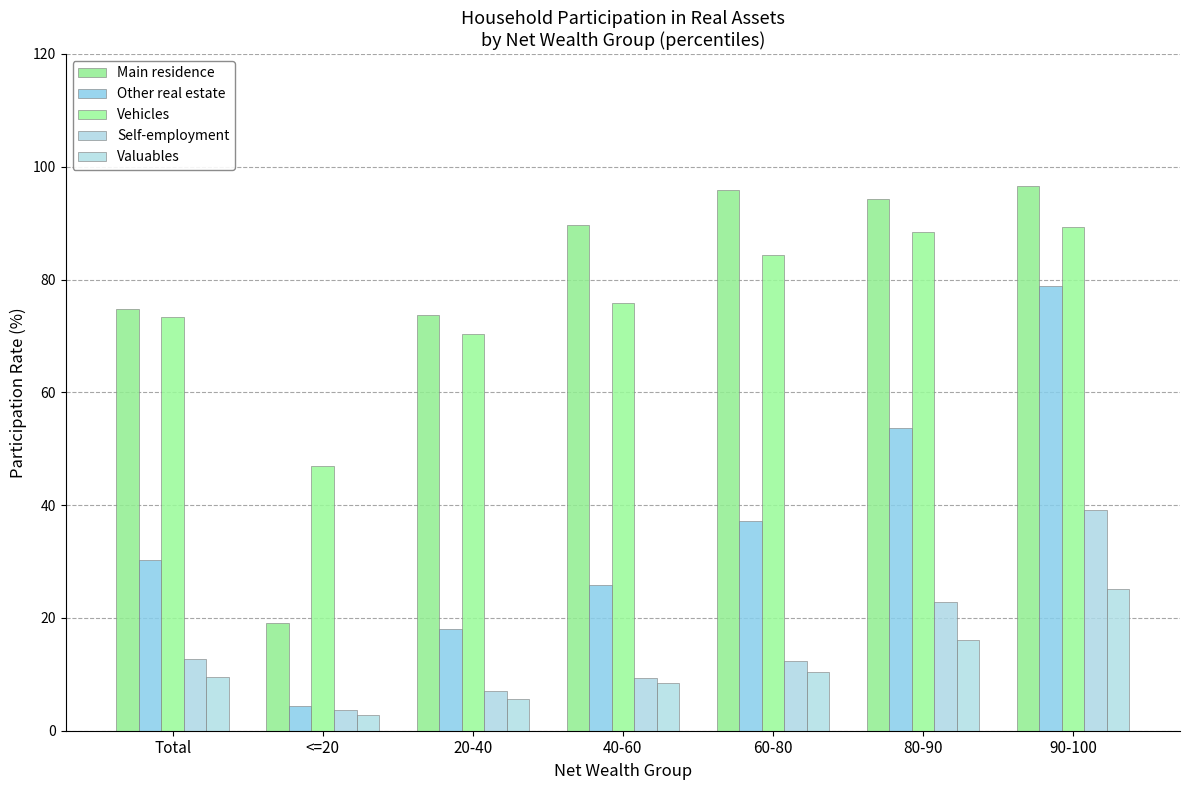

How many bars are there in each group?

5